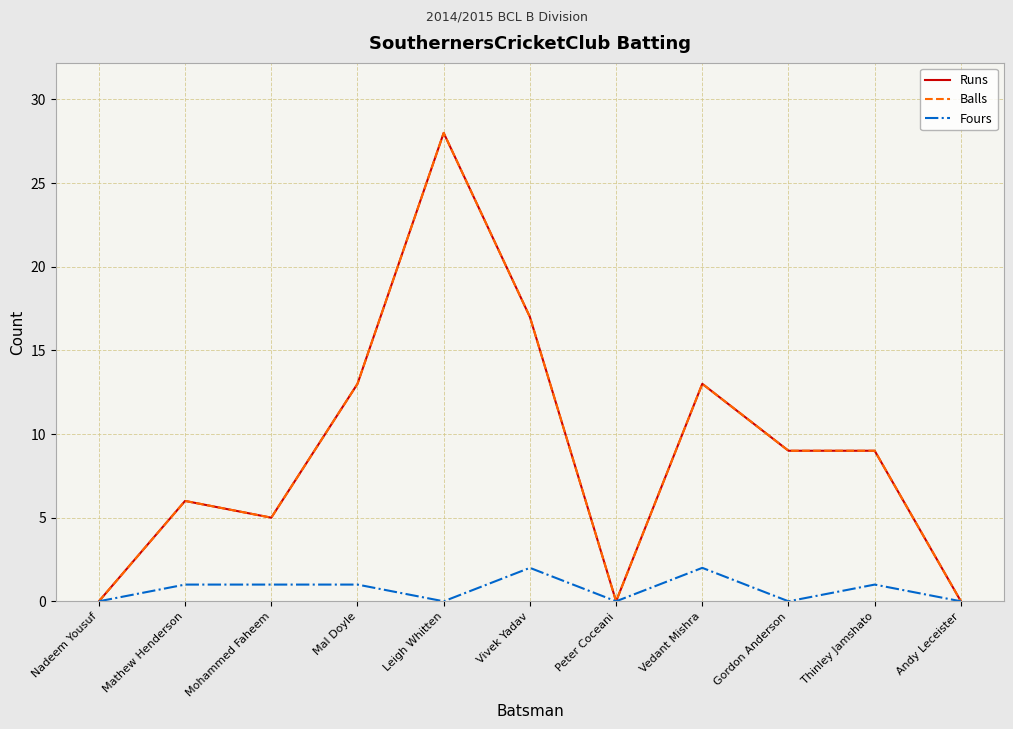

What is the label of the 10th point from the right?

Mathew Henderson